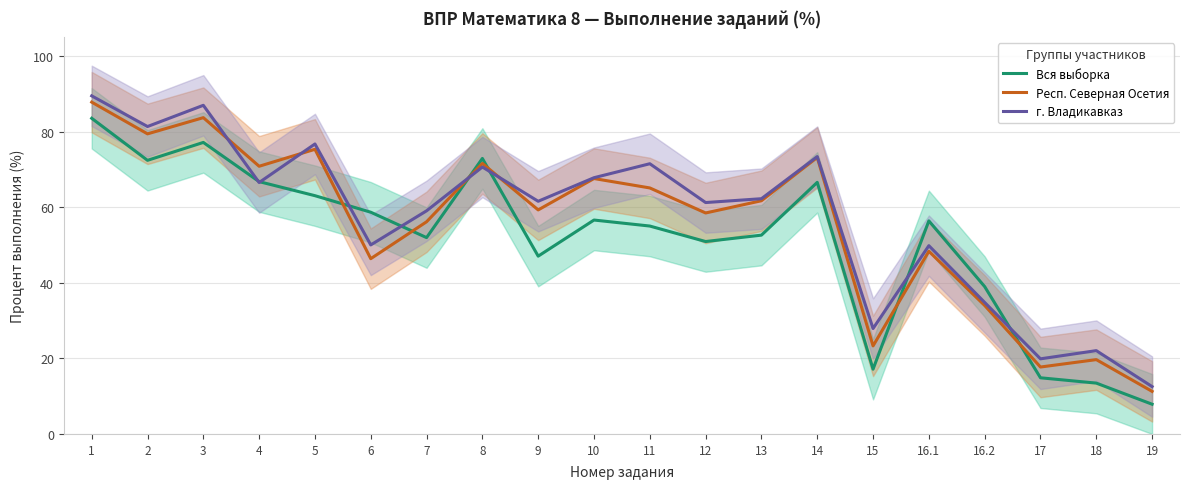

Does the chart display data point markers on the line(s)?

No